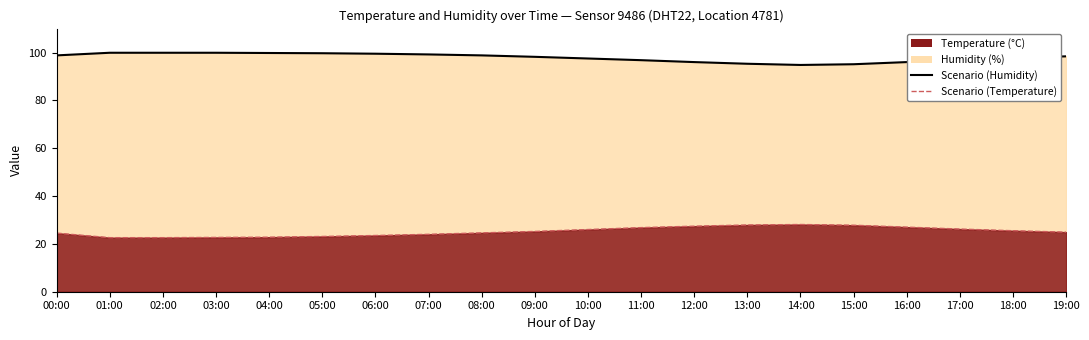

True or false: Scenario (Humidity) has more than 1 interior local peaks.

False